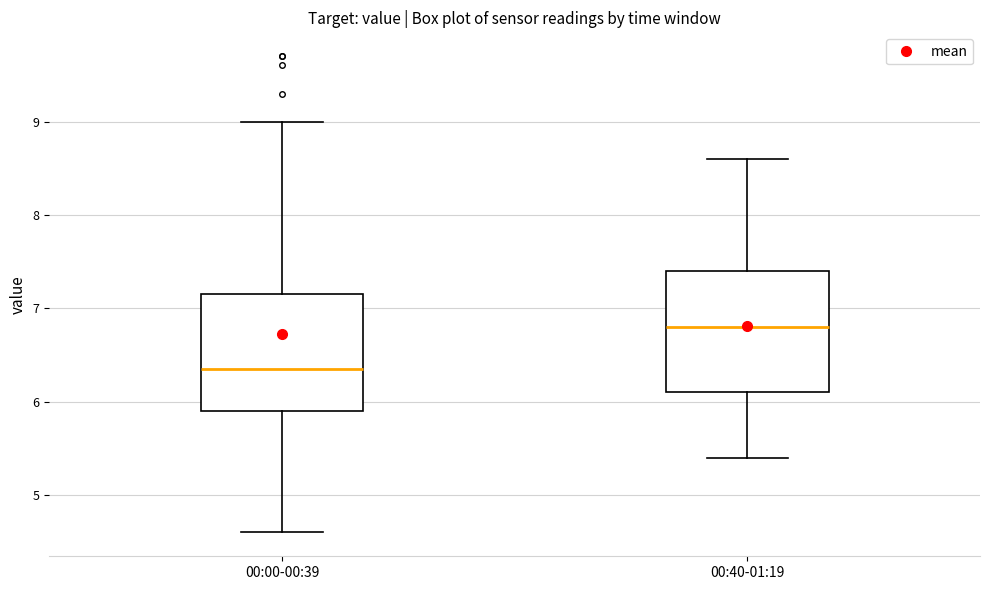

Where does the median line of the box for 00:00-00:39 sit on the y-axis? The values are not printed on the chart, so give them approximately, as read against the axis.

6.4